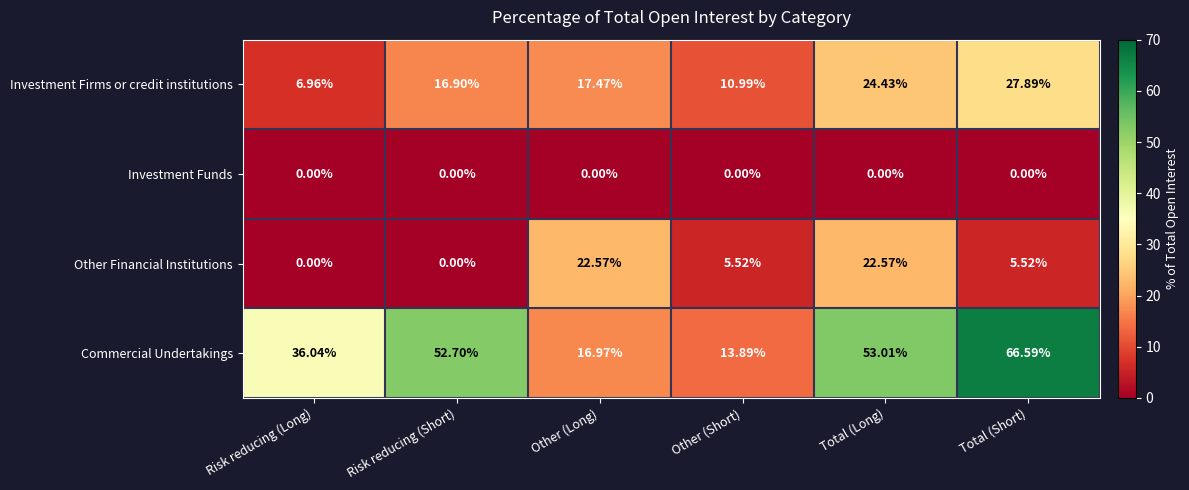

At which label does Other Financial Institutions first exceed 5?

Other (Long)